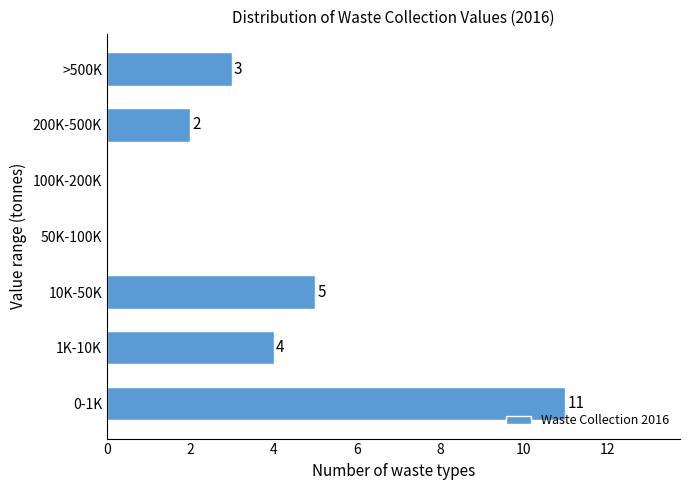

Reading bottom to top, transcribe all the data shown in this chart.

0-1K=11	1K-10K=4	10K-50K=5	50K-100K=0	100K-200K=0	200K-500K=2	>500K=3